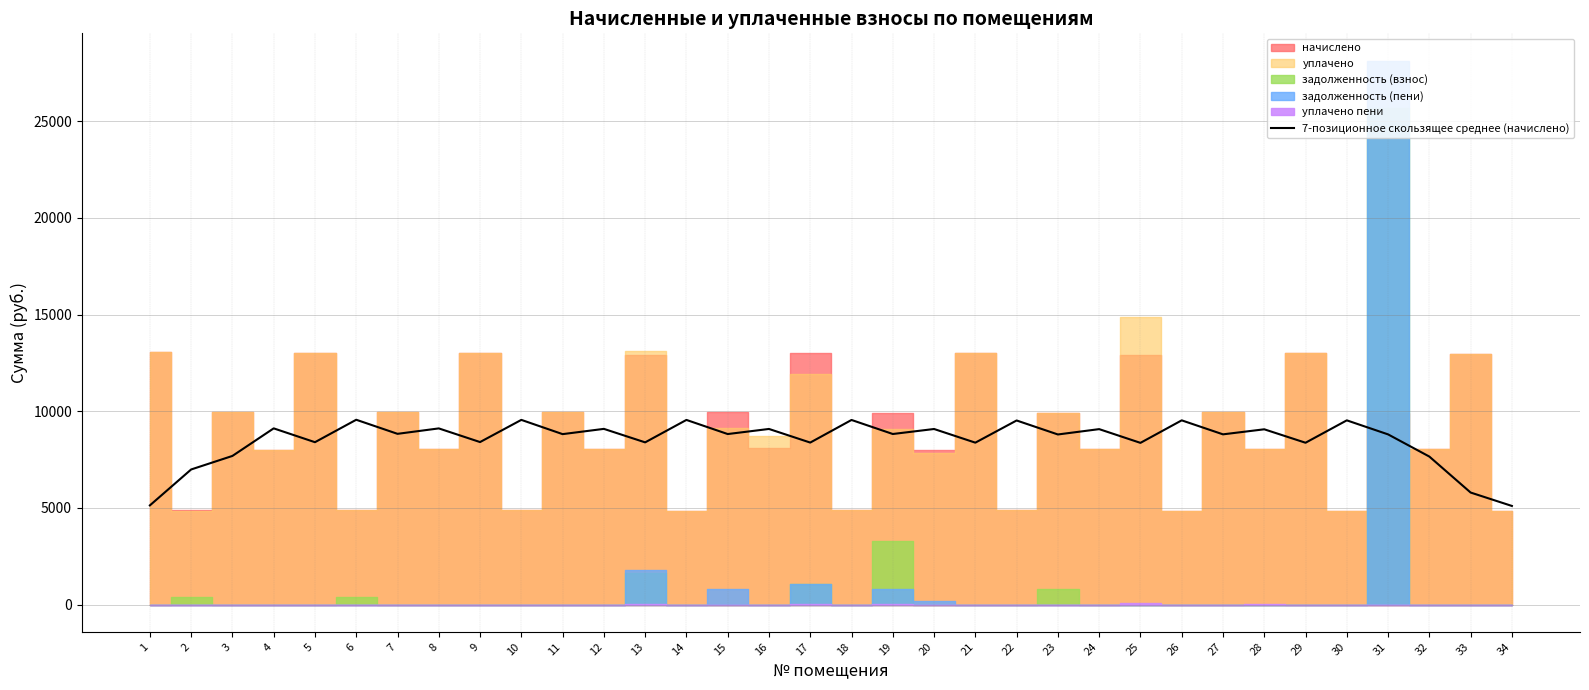

At which category does the data reach its first local valley?

5